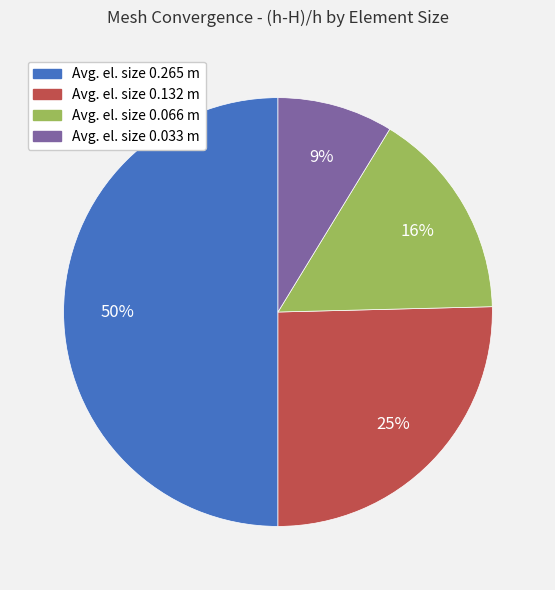

To the nearest percent, what percentage of the pie is Avg. el. size 0.265 m?

50%